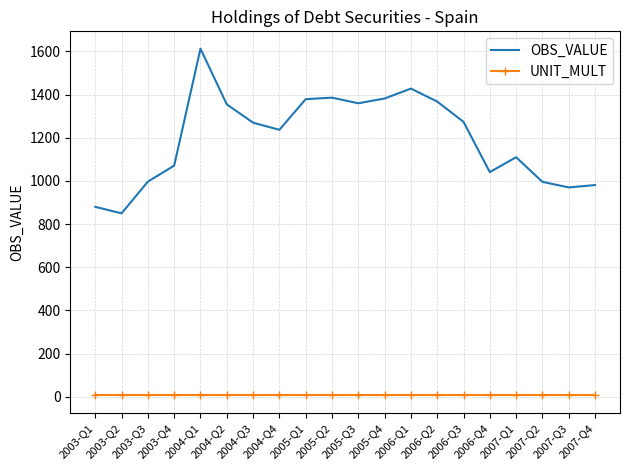

List the series in order of their overall mean, highest first.

OBS_VALUE, UNIT_MULT